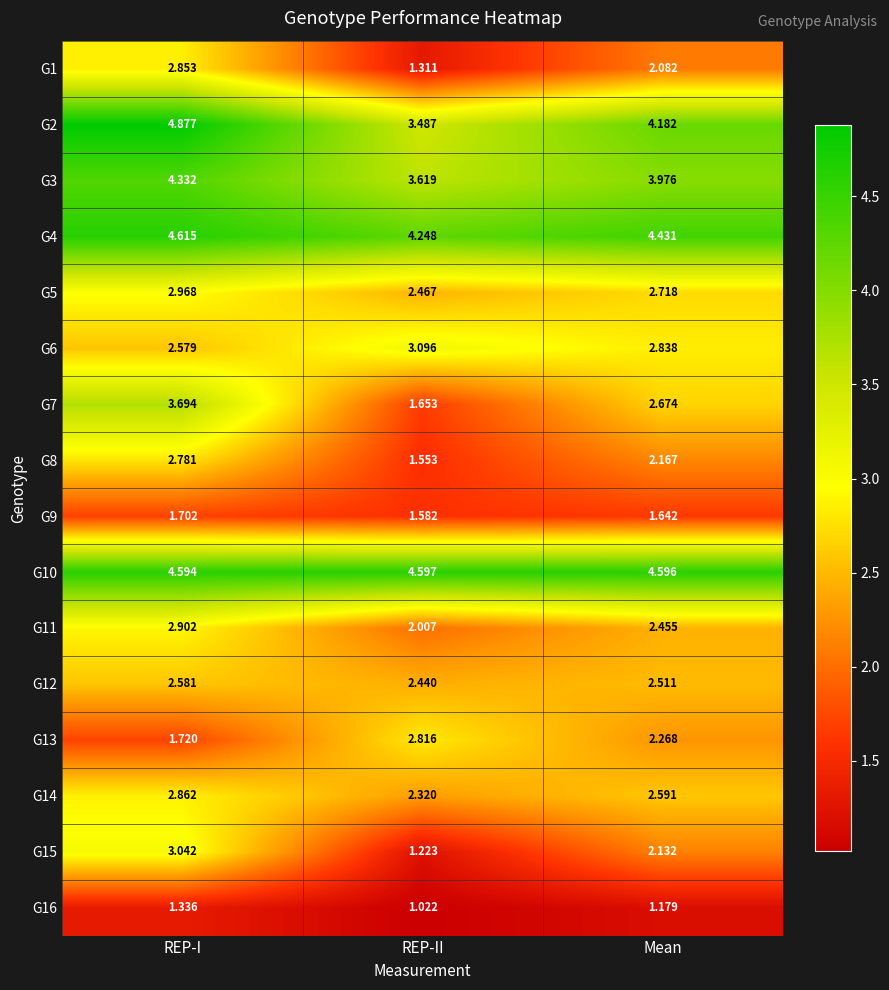

Which category has the lowest value in the G13 series?

REP-I